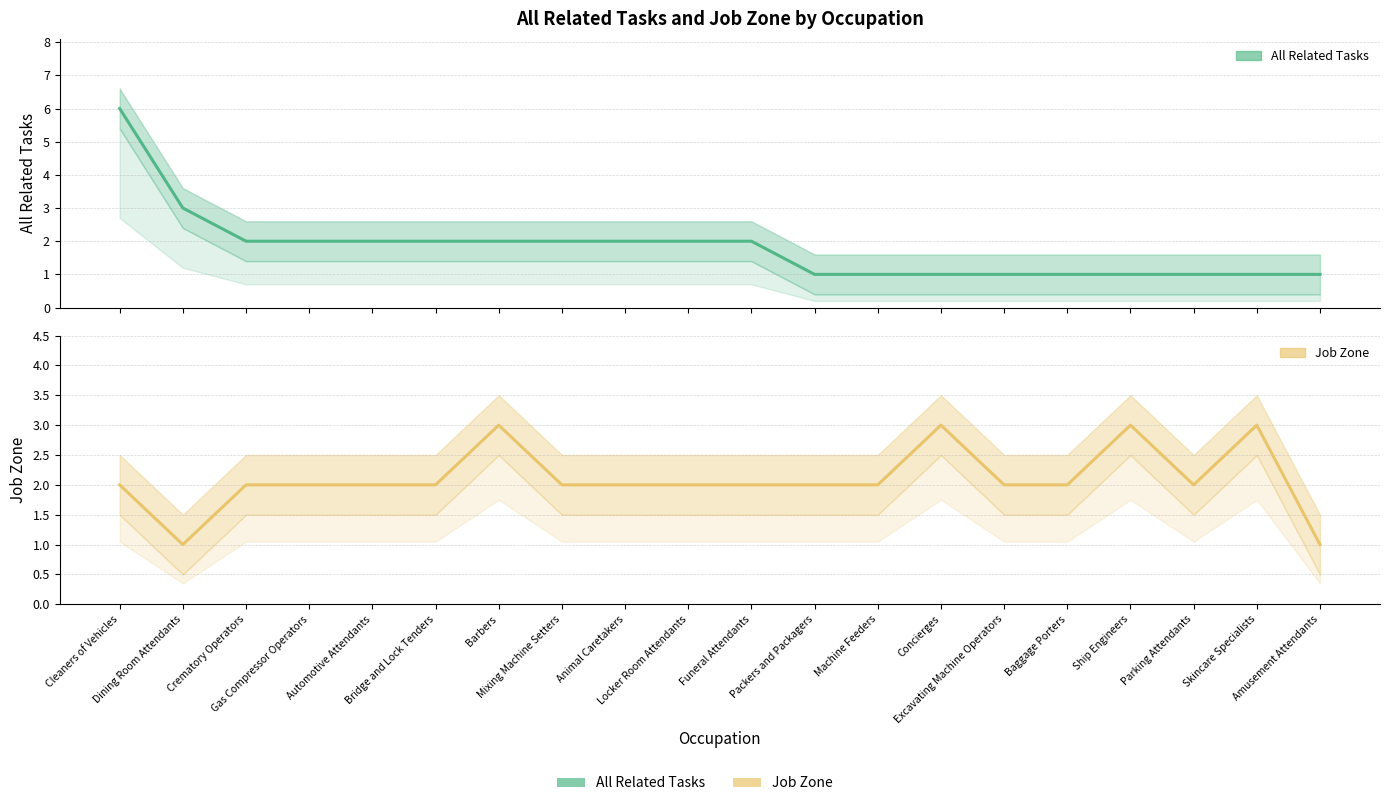

What are all the series names shown in the legend?

All Related Tasks, Job Zone